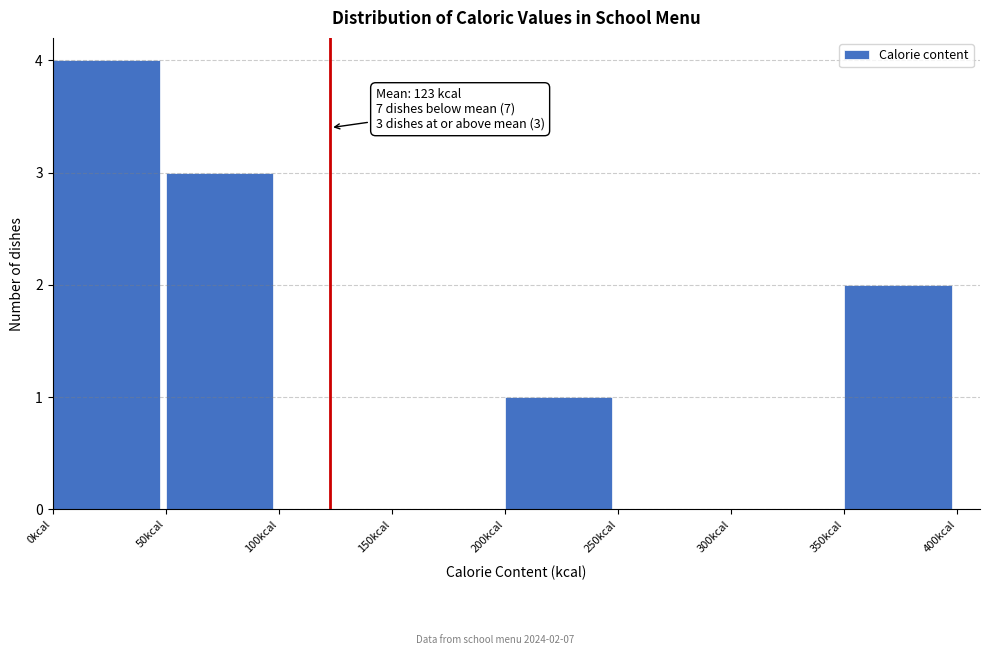

Which range on the x-axis has the tallest bar?

0 to 50